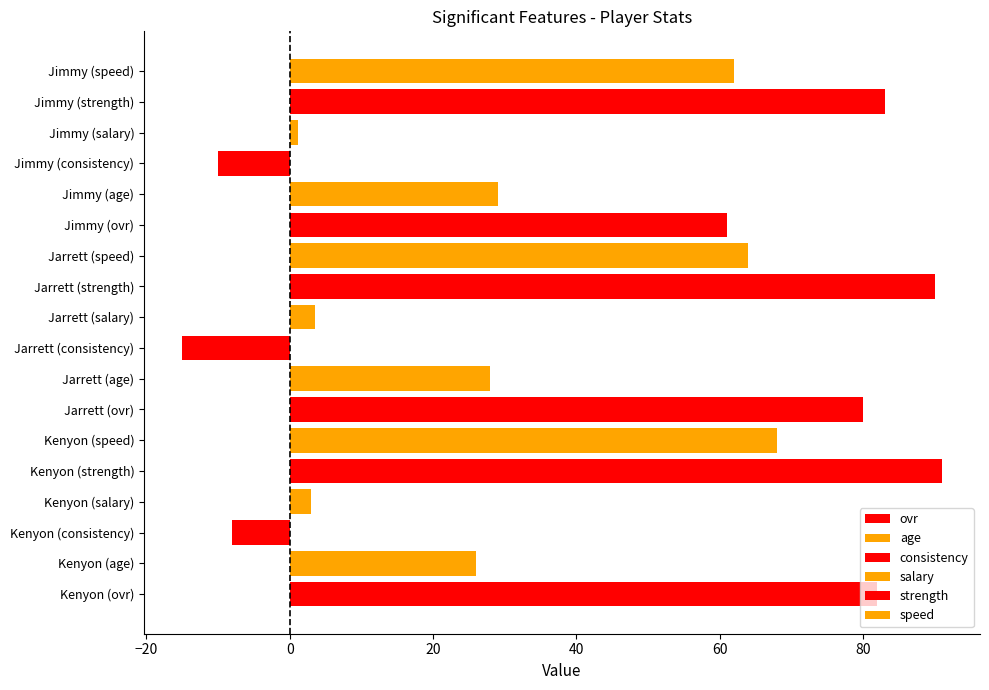

What is the value of the age bar at the 3rd from the left?

29.0